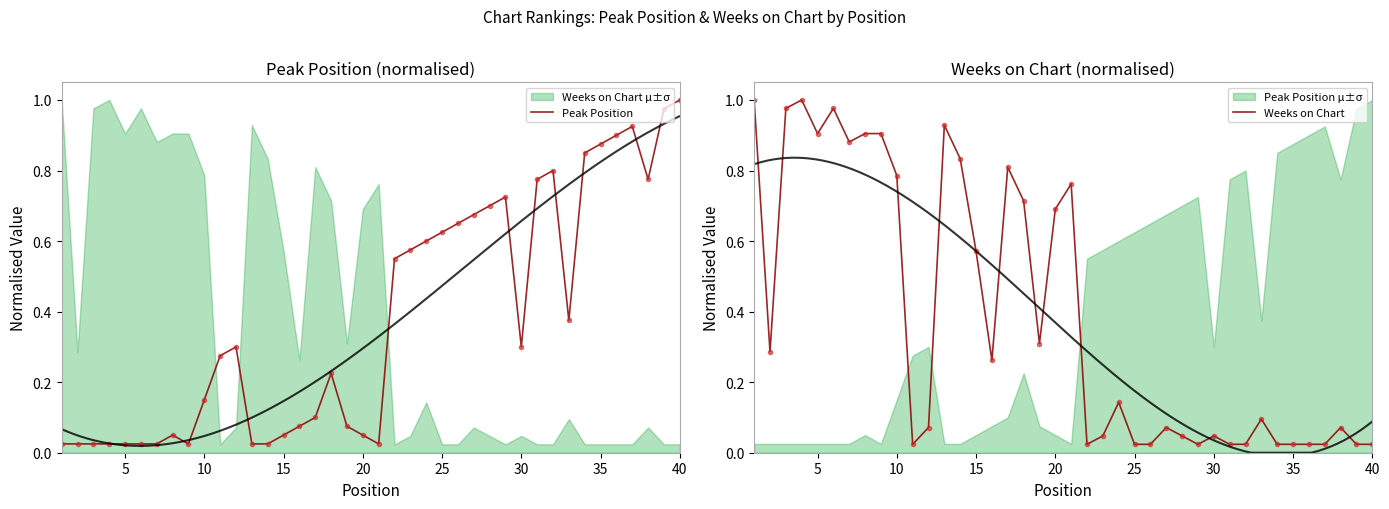

What is the difference between the maximum and minimum values in the Weeks on Chart series?

1.0